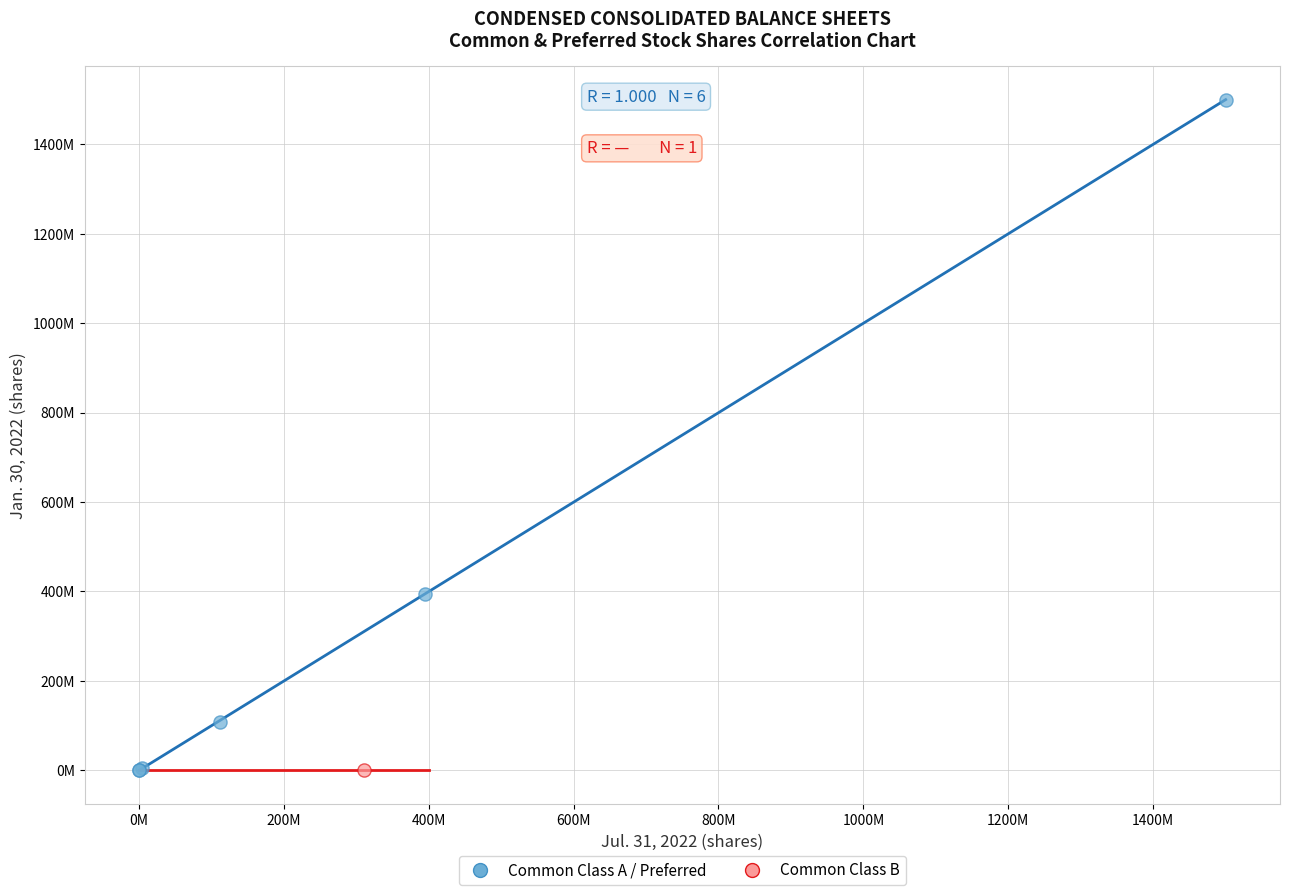

What are all the series names shown in the legend?

Common Class A / Preferred, Common Class B